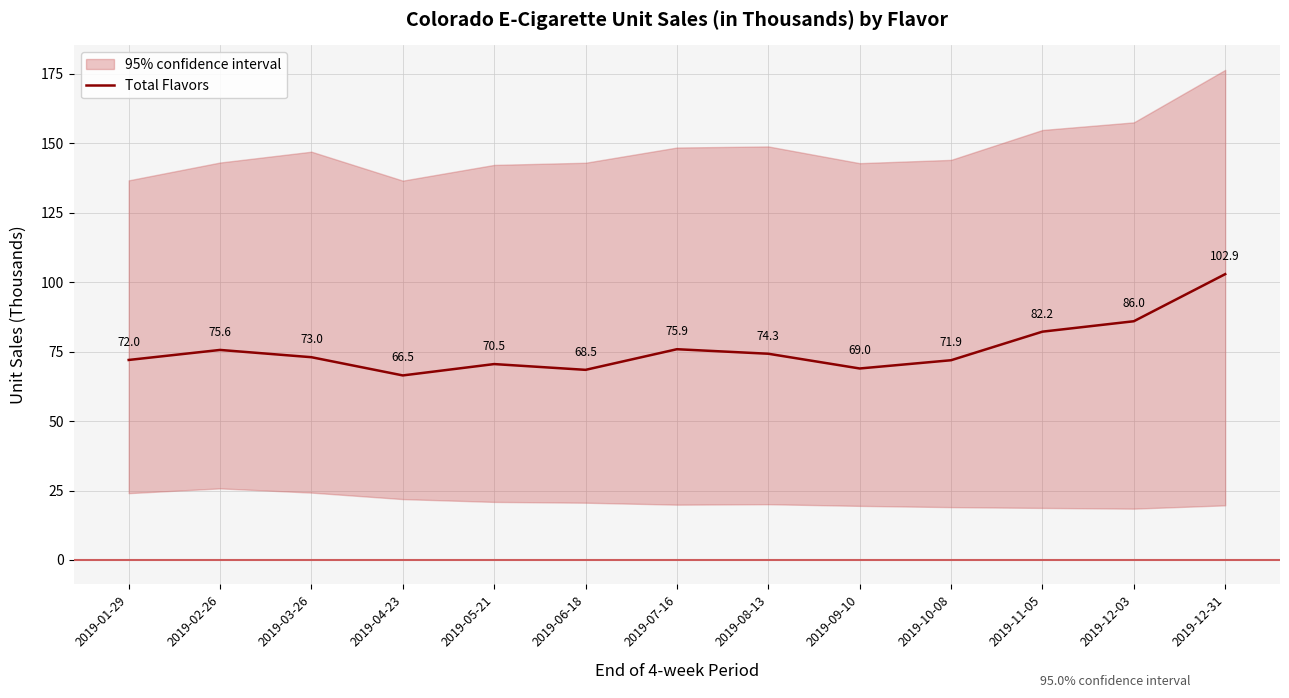

Rank the categories by value from lowest to highest.

2019-04-23, 2019-06-18, 2019-09-10, 2019-05-21, 2019-10-08, 2019-01-29, 2019-03-26, 2019-08-13, 2019-02-26, 2019-07-16, 2019-11-05, 2019-12-03, 2019-12-31